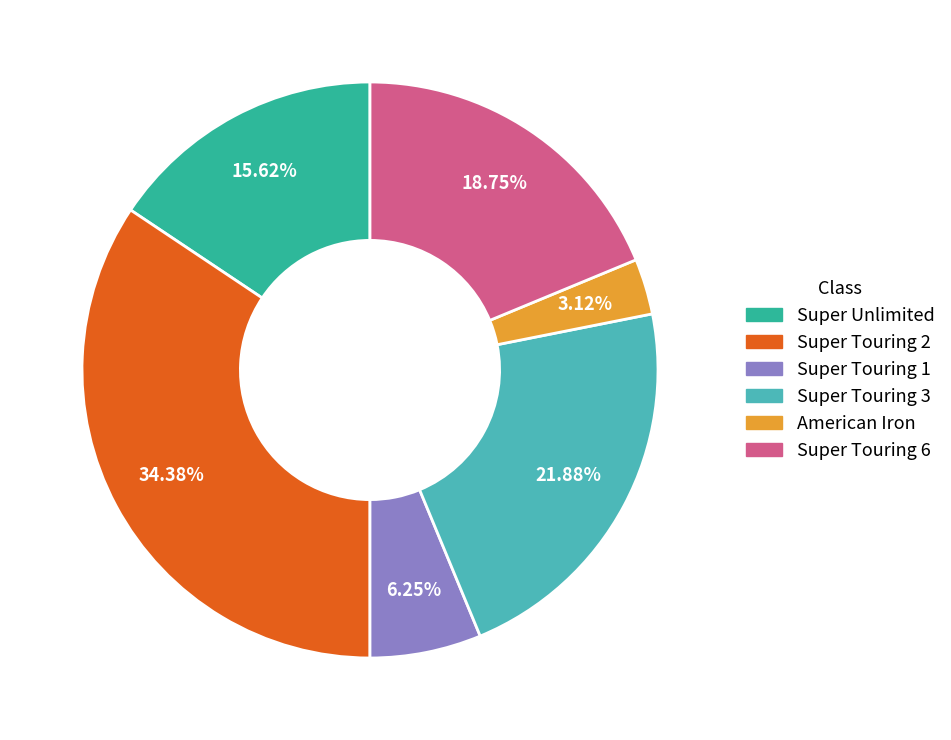

To the nearest percent, what portion does Super Touring 2 represent?

34%